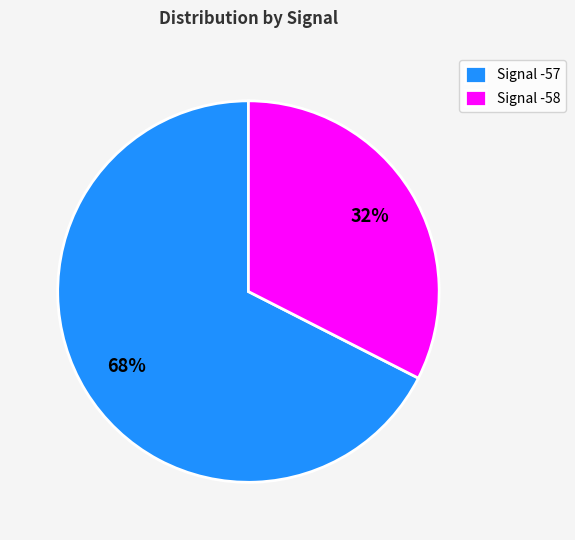

Count the number of slices in the pie.

2